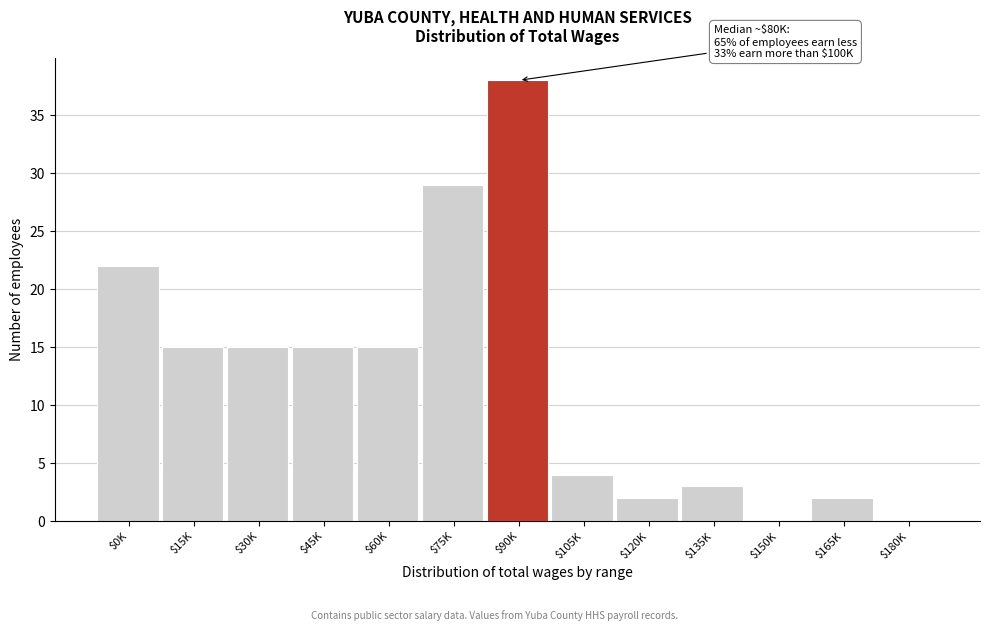

What is the sum of all values?

160